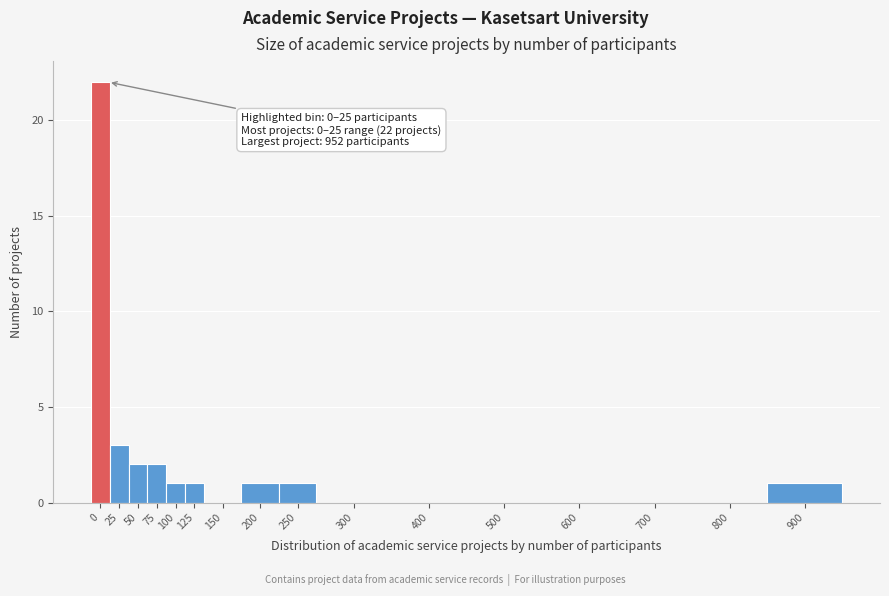

Reading left to right, what are all the values shown in this chart?

0=22	25=3	50=2	75=2	100=1	125=1	150=0	200=1	250=1	300=0	400=0	500=0	600=0	700=0	800=0	900=1